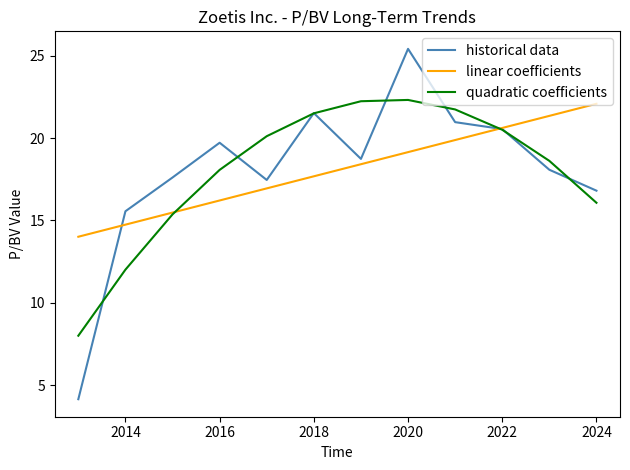

What is the minimum value for quadratic coefficients?

8.0